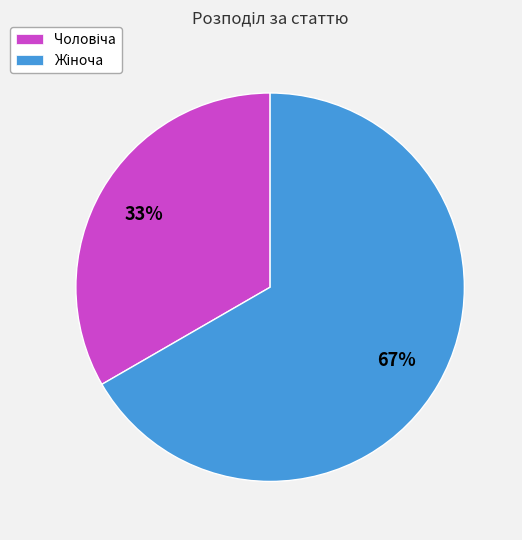

To the nearest percent, what is the average slice percentage?

50%